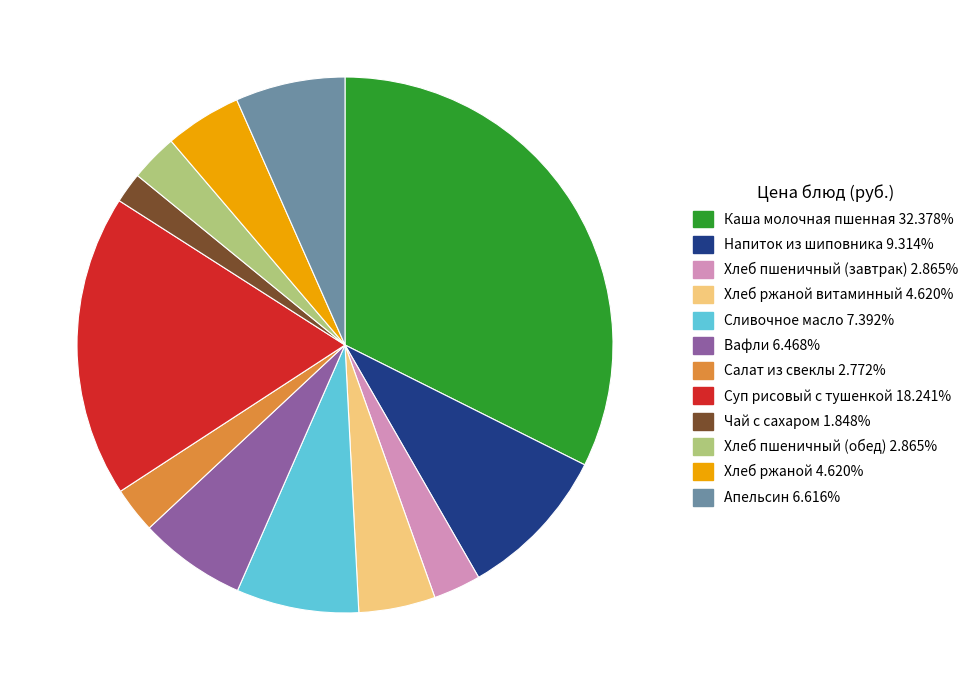

Is there a majority slice in this chart?

No